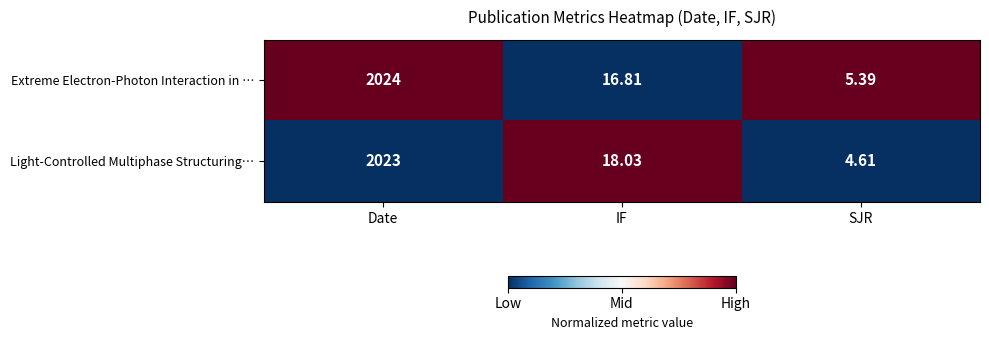

At which category is the sum across all series the highest?

Date